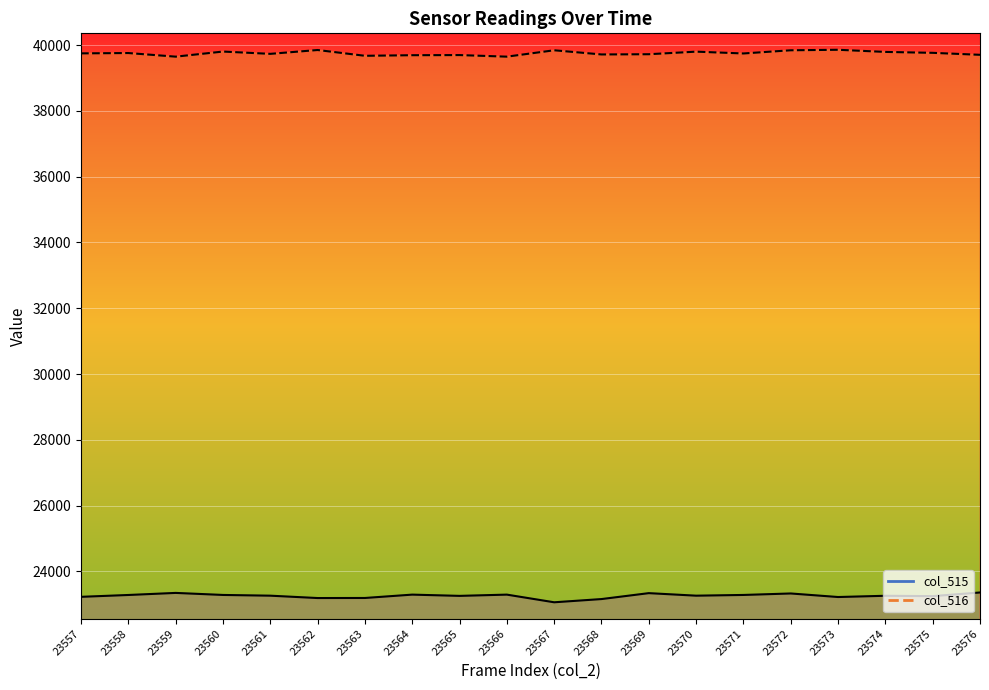

True or false: col_516 line and col_515 line intersect in this chart.

False